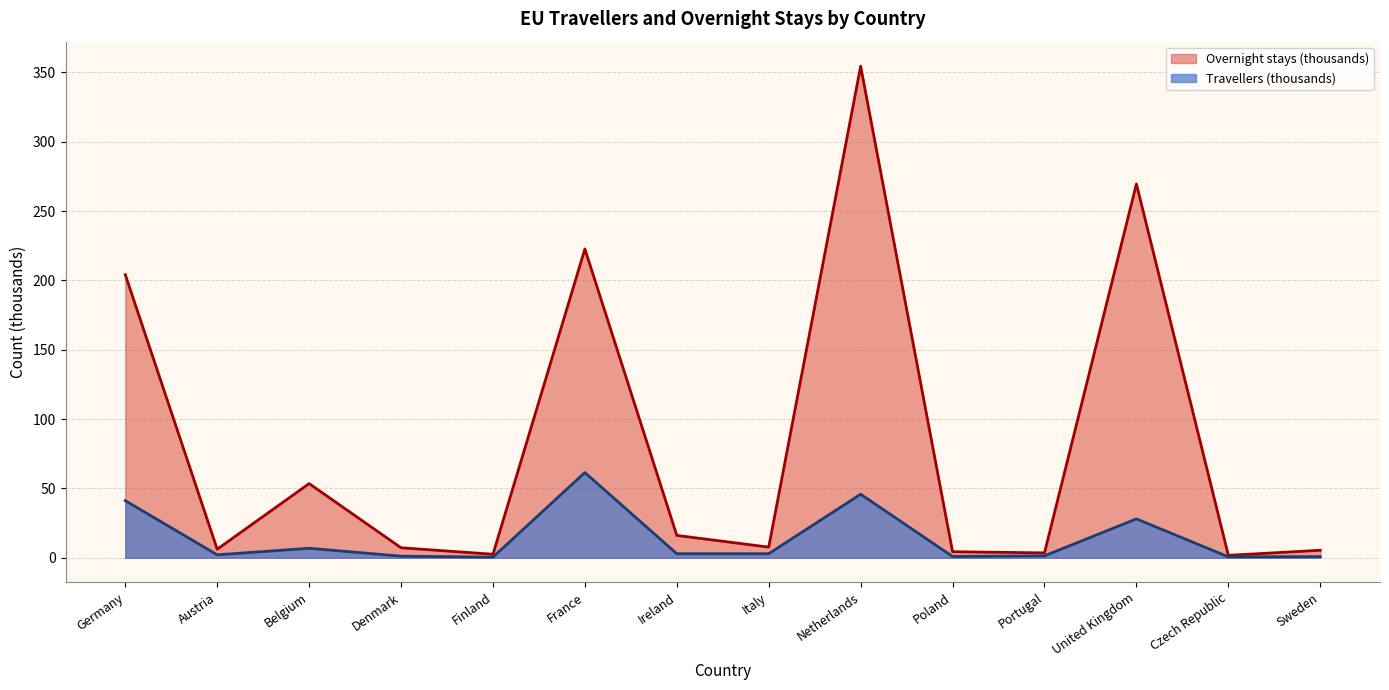

At which label is Travellers closest to 30?

United Kingdom